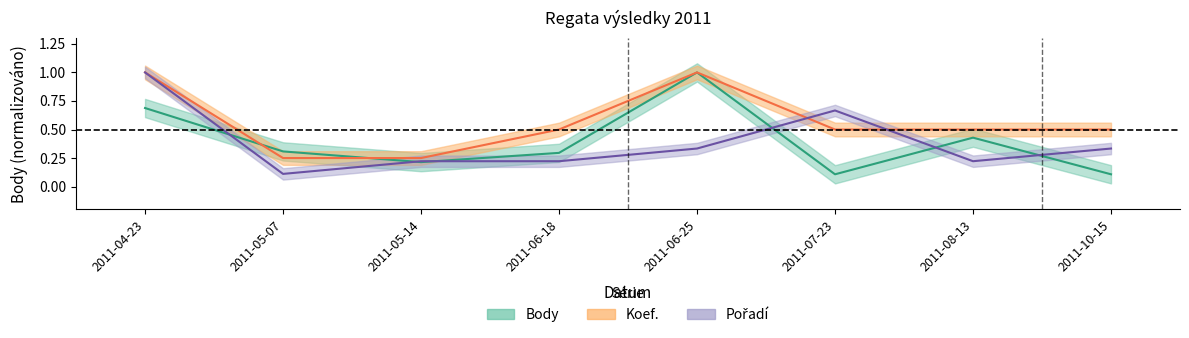

What are all the series names shown in the legend?

Body, Koef., Pořadí